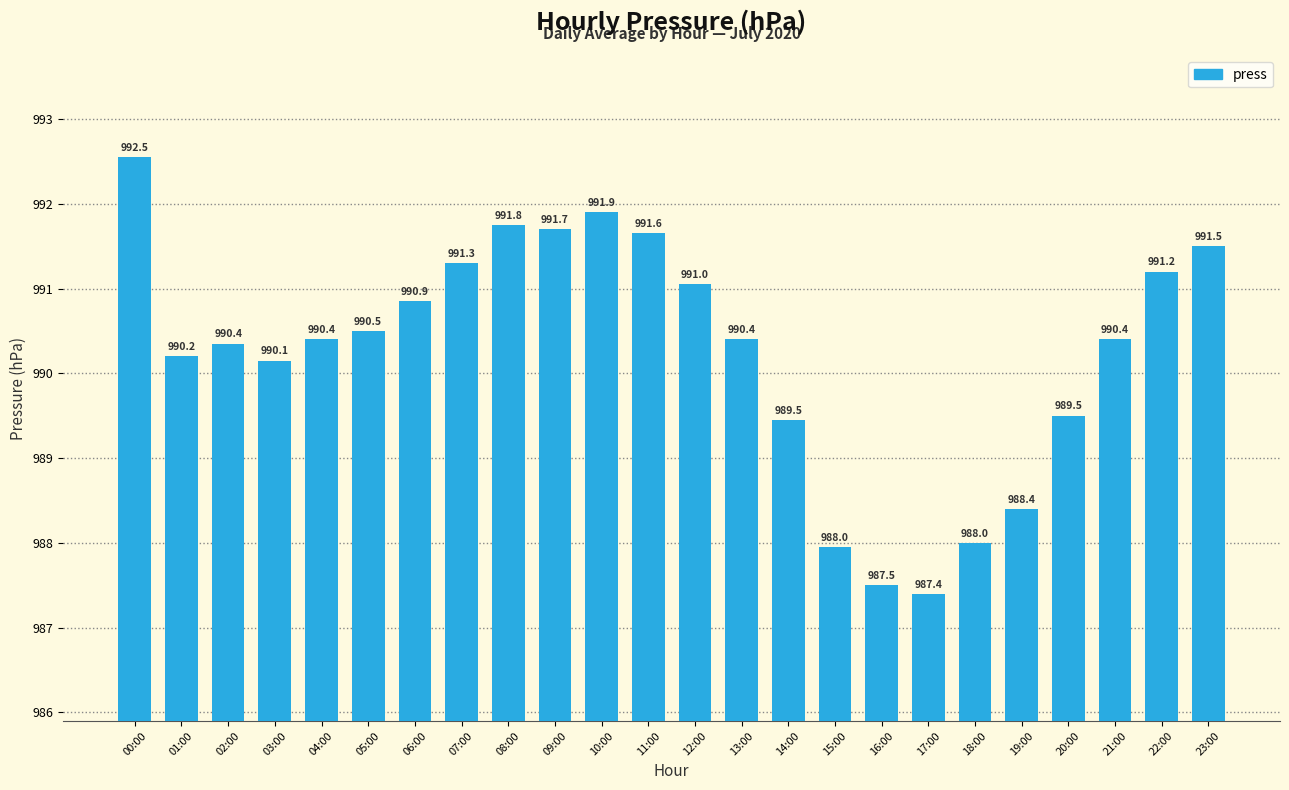

Which label corresponds to the smallest value in the chart?

17:00